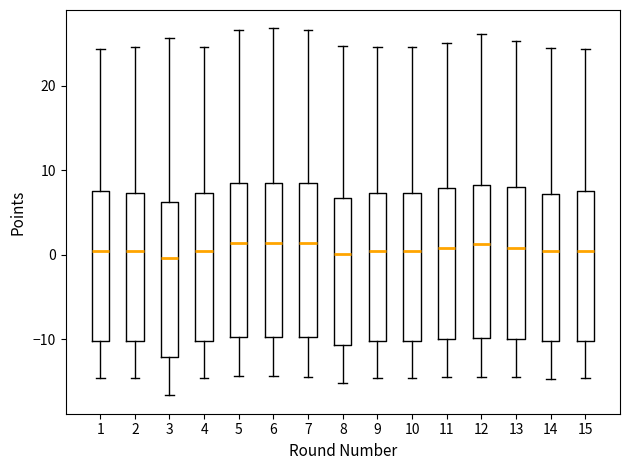

Reading left to right, read every box against the y-axis: the position of its median line, the range the box covers, and the ends of its whiskers. The values are not printed on the chart, so give them approximately, as read against the axis.

1: median 1, box -10 to 8, whiskers -15 to 24
2: median 0, box -10 to 7, whiskers -15 to 25
3: median 0, box -12 to 6, whiskers -17 to 26
4: median 0, box -10 to 7, whiskers -15 to 25
5: median 1, box -10 to 9, whiskers -14 to 27
6: median 1, box -10 to 9, whiskers -14 to 27
7: median 1, box -10 to 9, whiskers -14 to 27
8: median 0, box -11 to 7, whiskers -15 to 25
9: median 0, box -10 to 7, whiskers -15 to 25
10: median 0, box -10 to 7, whiskers -15 to 25
11: median 1, box -10 to 8, whiskers -14 to 25
12: median 1, box -10 to 8, whiskers -14 to 26
13: median 1, box -10 to 8, whiskers -14 to 25
14: median 0, box -10 to 7, whiskers -15 to 24
15: median 1, box -10 to 8, whiskers -15 to 24